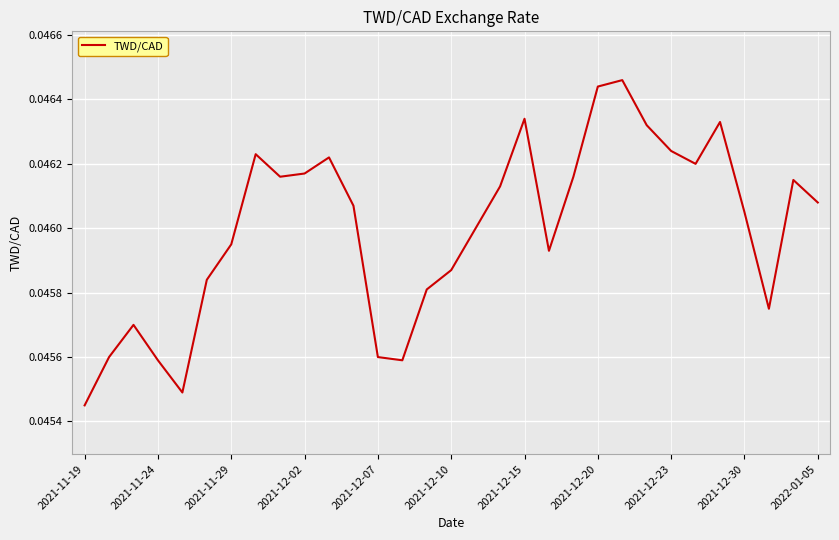

How many lines are shown in the chart?

1